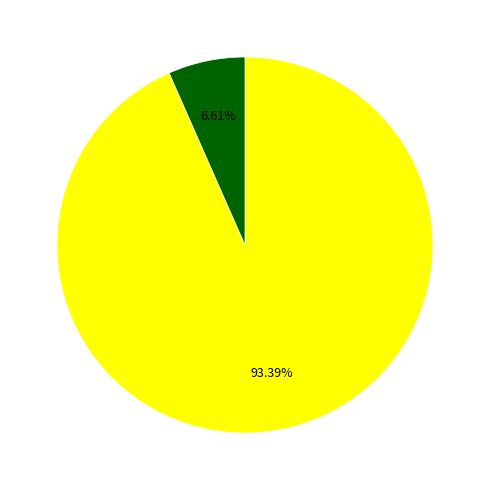

Does any single category account for the majority?

Yes